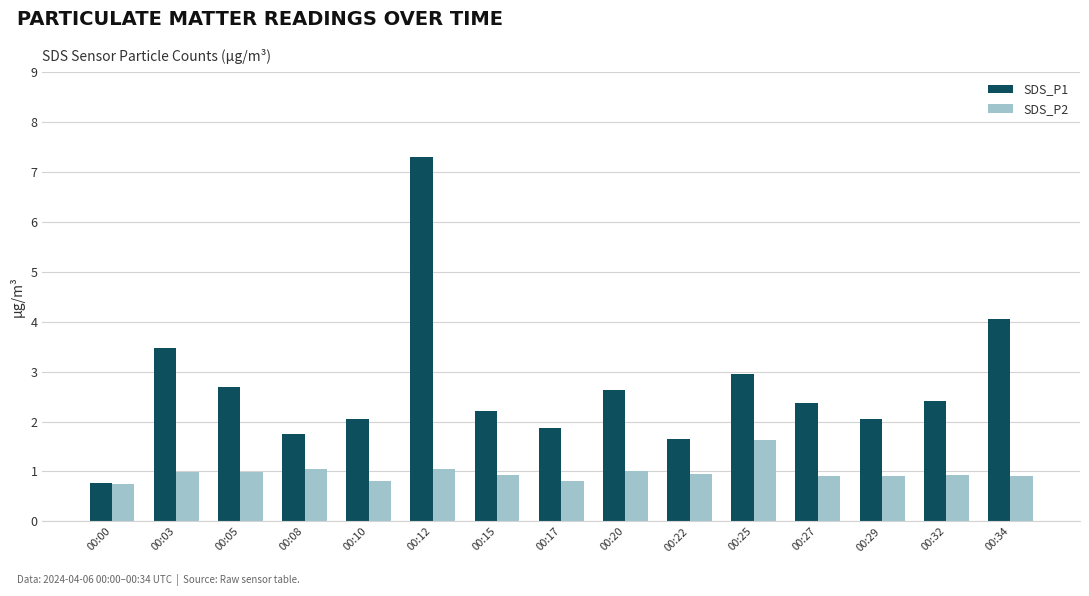

What is the value of the SDS_P1 bar at the 11th from the left?

3.0